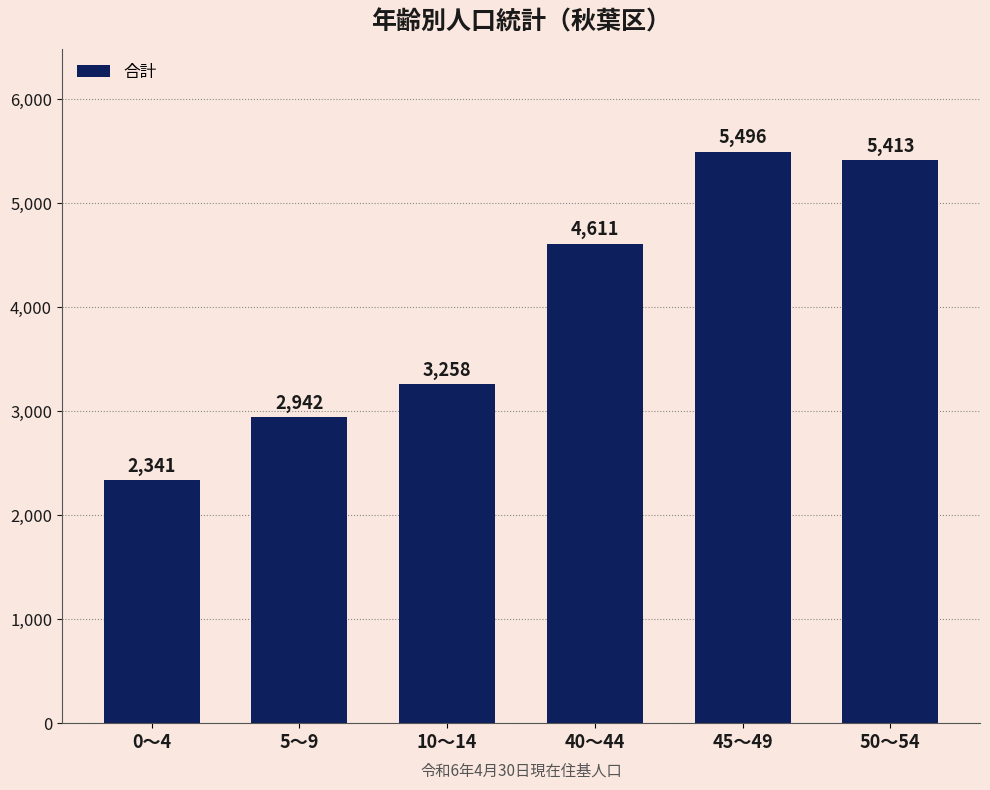

The chart shows a value of 5496 at 45～49. True or false?

True